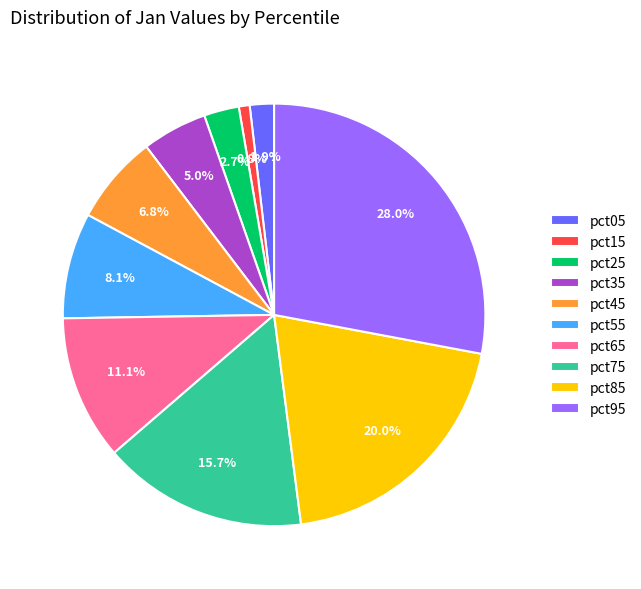

Is it true that pct55 is 20% of the pie?

False